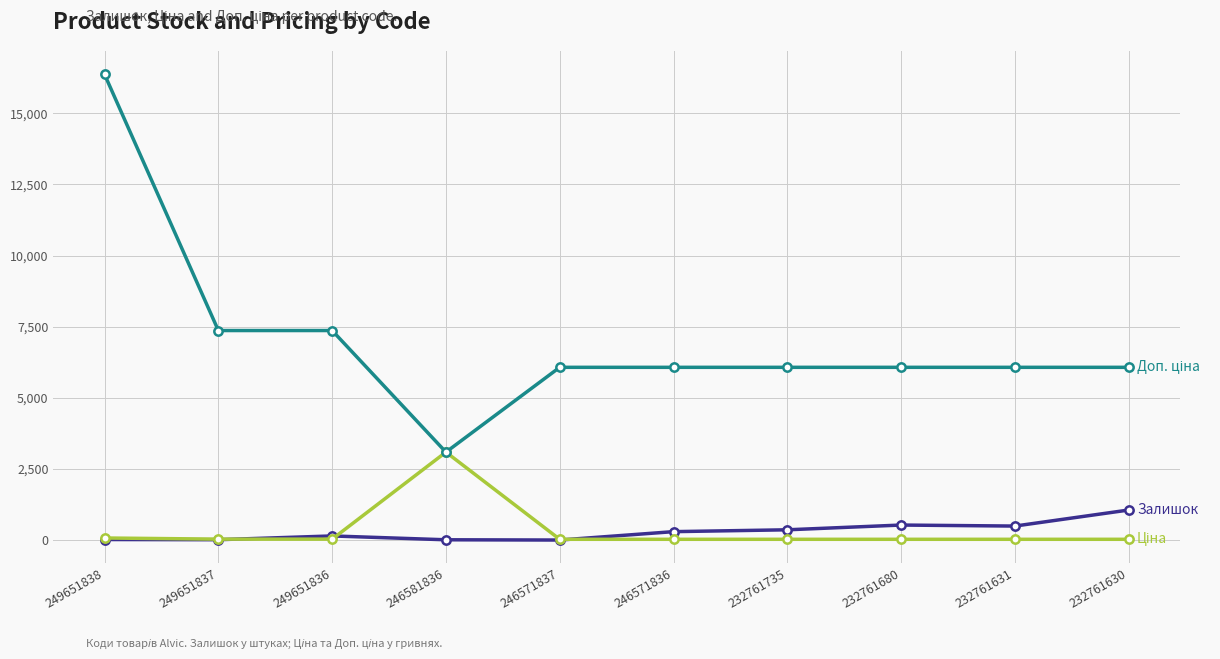

At which category is the sum across all series the highest?

249651838